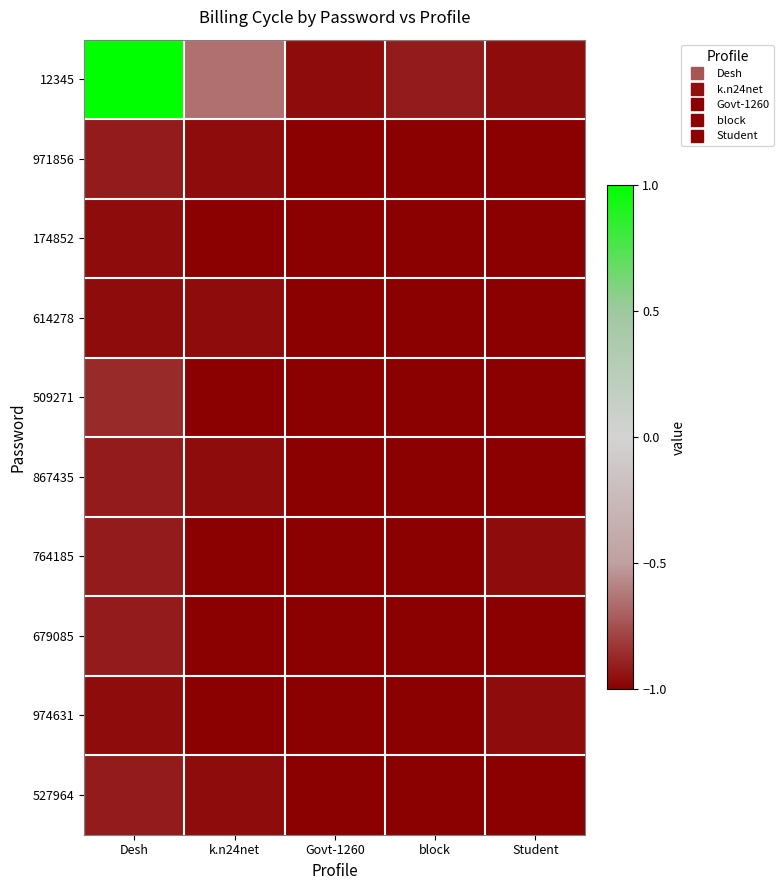

Reading left to right, transcribe all the data shown in this chart.

12345: Desh=1.0	k.n24net=-0.6	Govt-1260=-1.0	block=-0.9	Student=-1.0
971856: Desh=-0.9	k.n24net=-1.0	Govt-1260=-1.0	block=-1.0	Student=-1.0
174852: Desh=-1.0	k.n24net=-1.0	Govt-1260=-1.0	block=-1.0	Student=-1.0
614278: Desh=-1.0	k.n24net=-1.0	Govt-1260=-1.0	block=-1.0	Student=-1.0
509271: Desh=-0.9	k.n24net=-1.0	Govt-1260=-1.0	block=-1.0	Student=-1.0
867435: Desh=-0.9	k.n24net=-1.0	Govt-1260=-1.0	block=-1.0	Student=-1.0
764185: Desh=-0.9	k.n24net=-1.0	Govt-1260=-1.0	block=-1.0	Student=-1.0
679085: Desh=-0.9	k.n24net=-1.0	Govt-1260=-1.0	block=-1.0	Student=-1.0
974631: Desh=-1.0	k.n24net=-1.0	Govt-1260=-1.0	block=-1.0	Student=-1.0
527964: Desh=-0.9	k.n24net=-1.0	Govt-1260=-1.0	block=-1.0	Student=-1.0